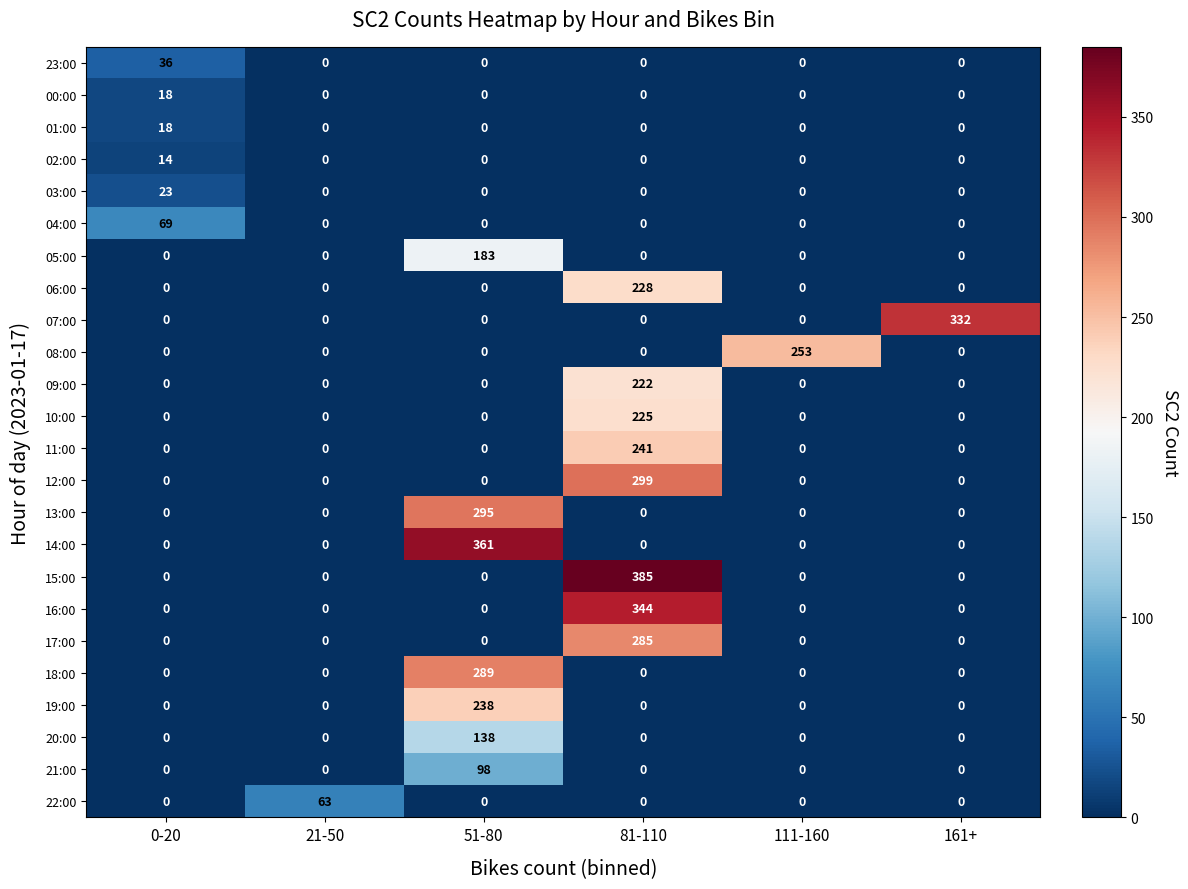

What is the difference between the maximum and second lowest values in the 13:00 series?

295